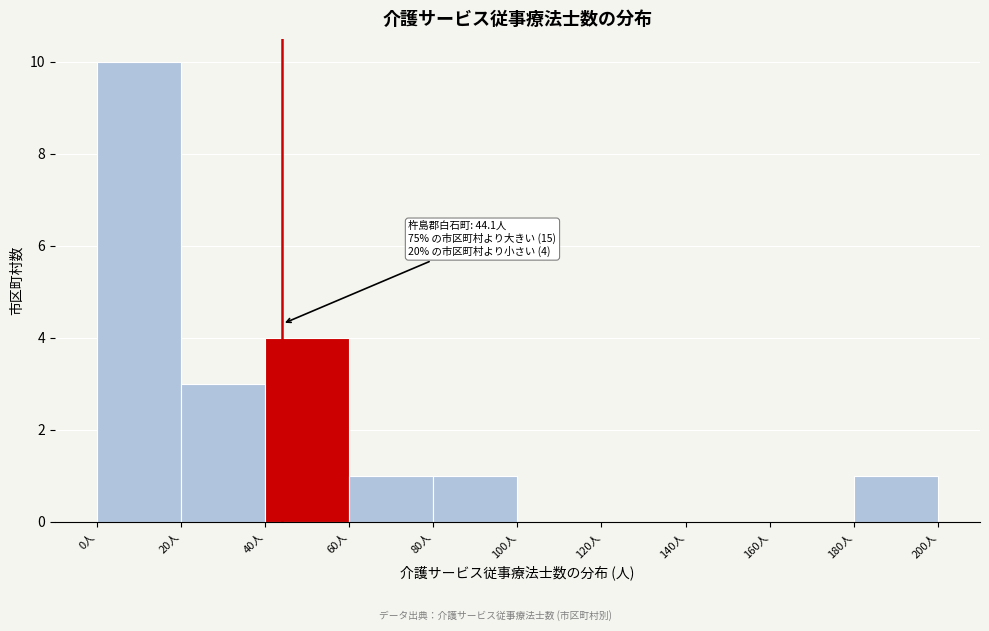

Which range on the x-axis has the tallest bar?

0 to 20